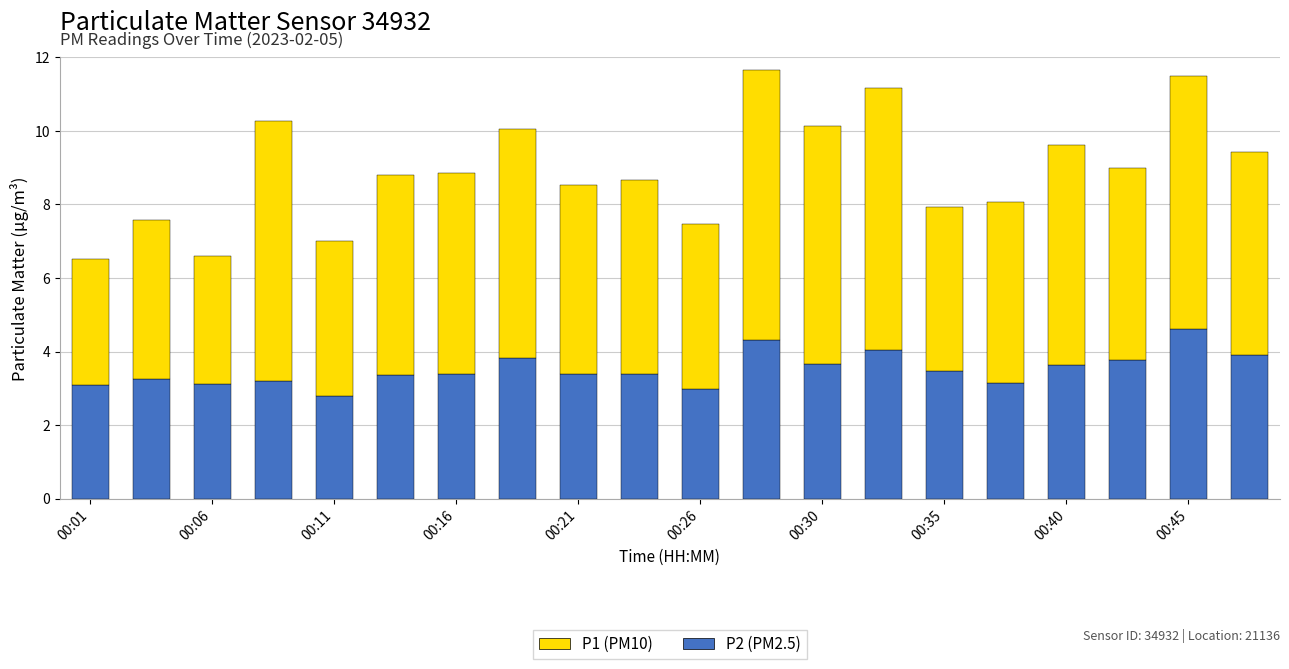

How many distinct data groups are displayed?

2